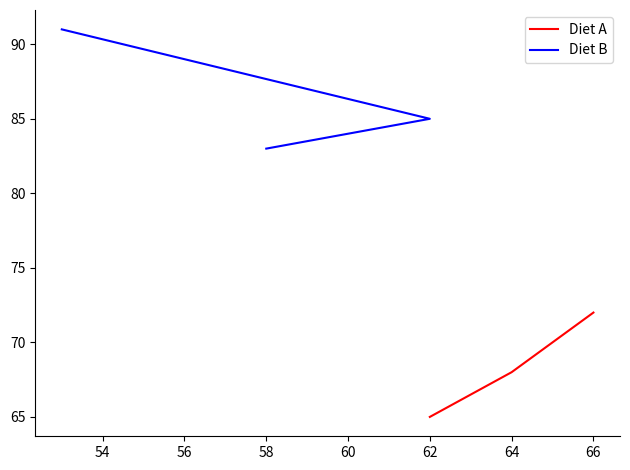

What is the difference between the maximum and minimum values in the Diet B series?

8